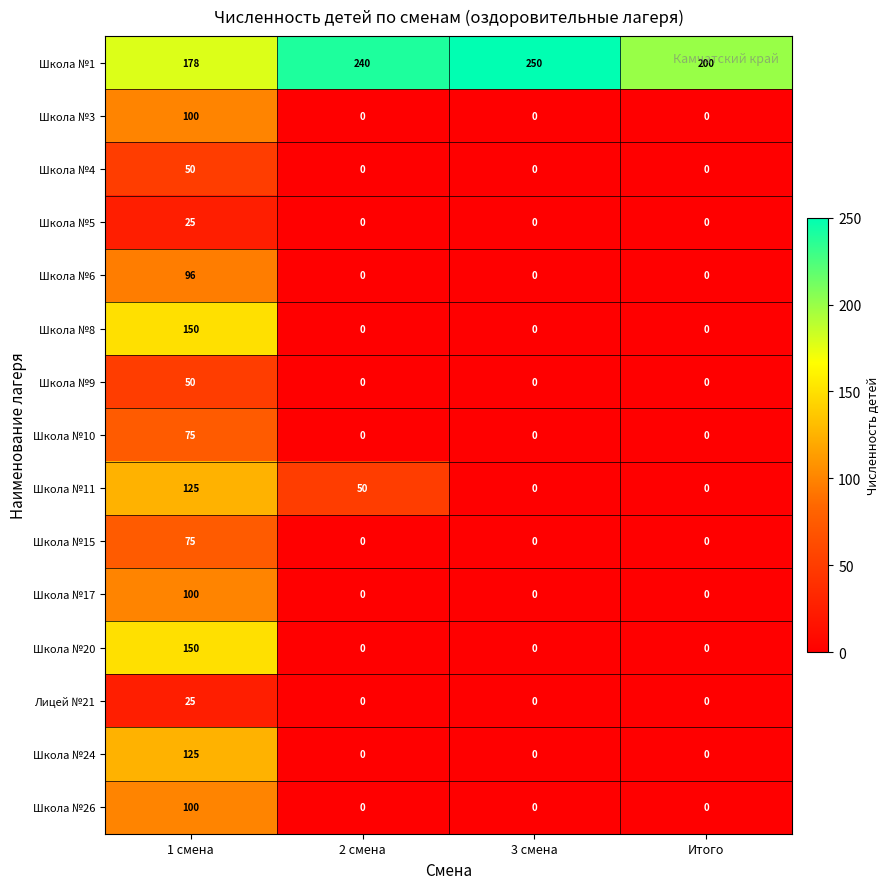

What is the average value of the Школа №6 series?

24